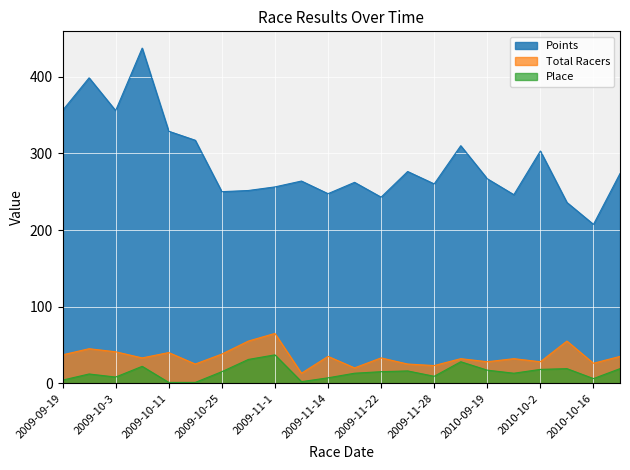

How many lines are shown in the chart?

3